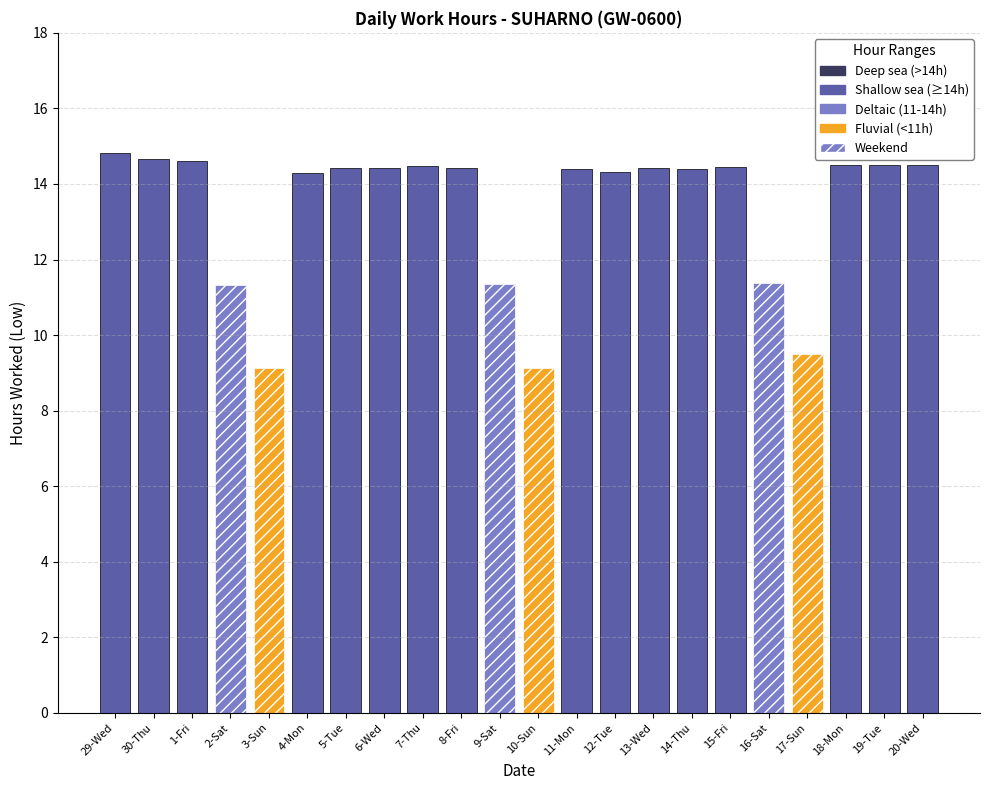

What is the value of the 18th bar from the left?

11.4